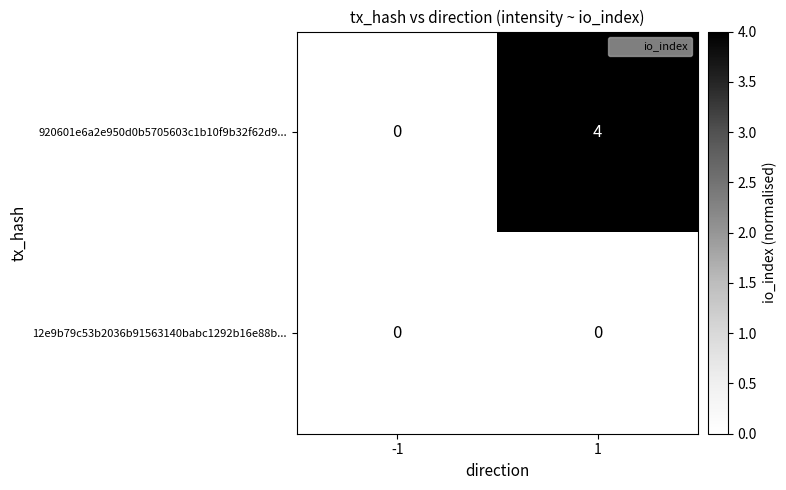

Reading left to right, what are all the values shown in this chart?

920601e6a2e950d0b5705603c1b10f9b32f62d9...: 0	4
12e9b79c53b2036b91563140babc1292b16e88b...: 0	0